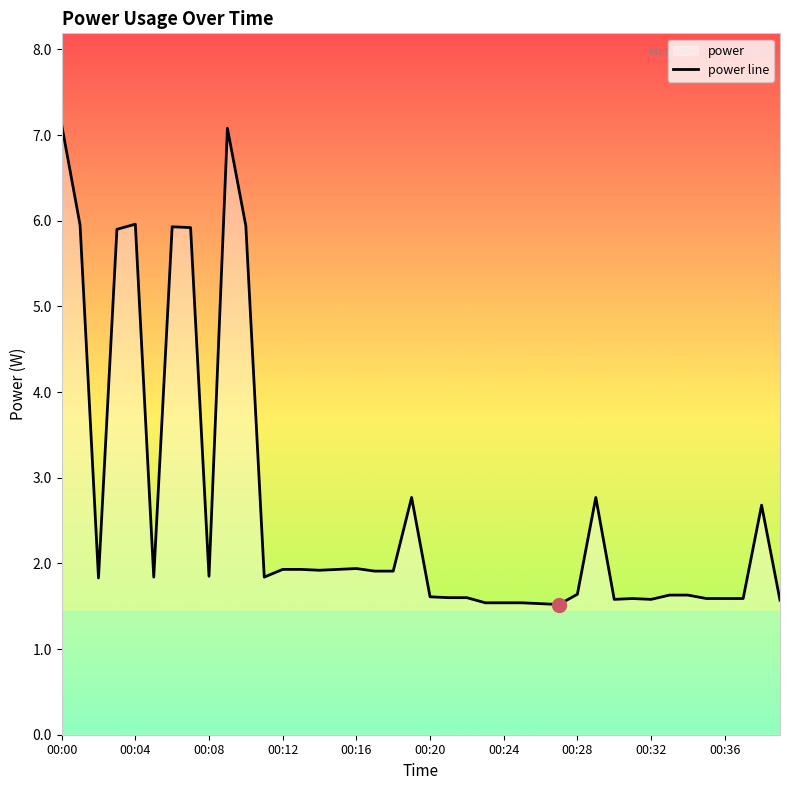

Reading left to right, extract all data points from this chart.

7.1	6.0	1.8	5.9	6.0	1.8	5.9	5.9	1.9	7.1	5.9	1.8	1.9	1.9	1.9	1.9	1.9	1.9	1.9	2.8	1.6	1.6	1.6	1.5	1.5	1.5	1.5	1.5	1.6	2.8	1.6	1.6	1.6	1.6	1.6	1.6	1.6	1.6	2.7	1.6